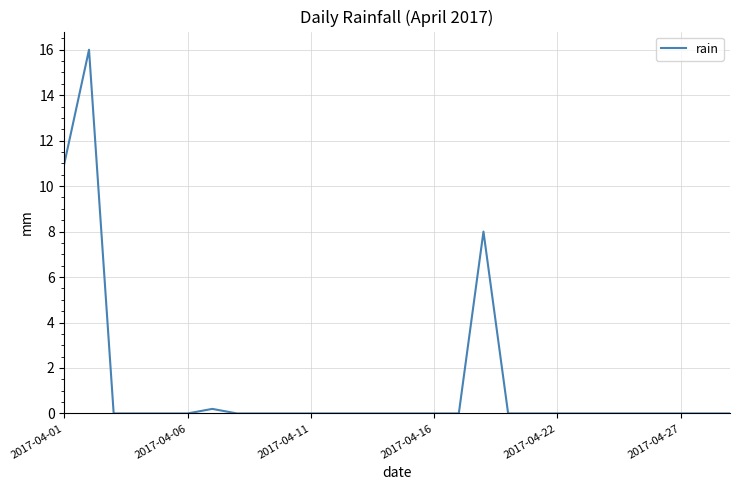

What is the difference between the second highest and second lowest values?

11.0